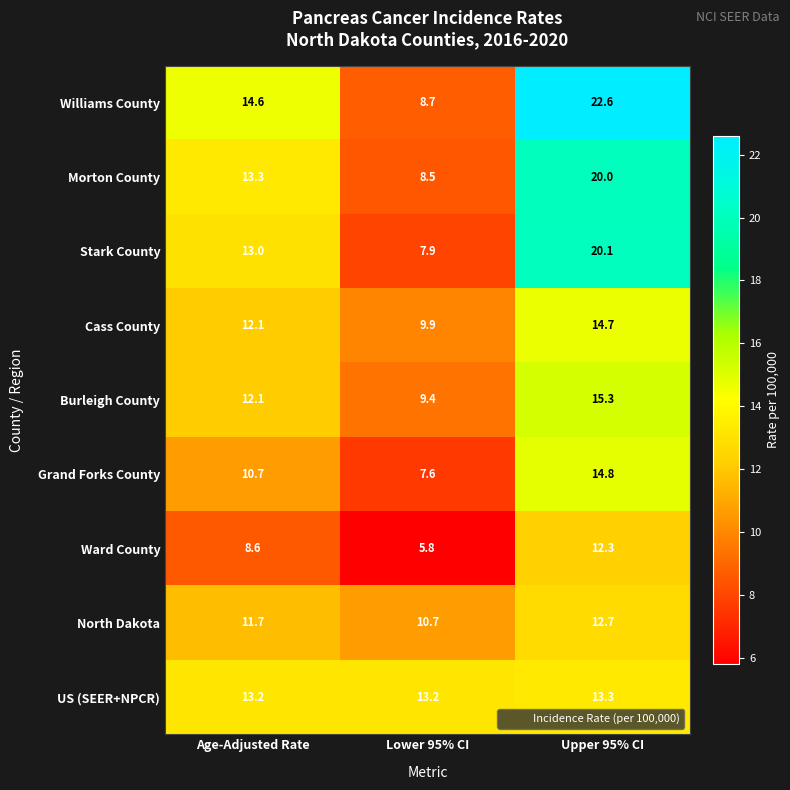

List the series in order of their peak value, lowest first.

Ward County, North Dakota, US (SEER+NPCR), Cass County, Grand Forks County, Burleigh County, Morton County, Stark County, Williams County